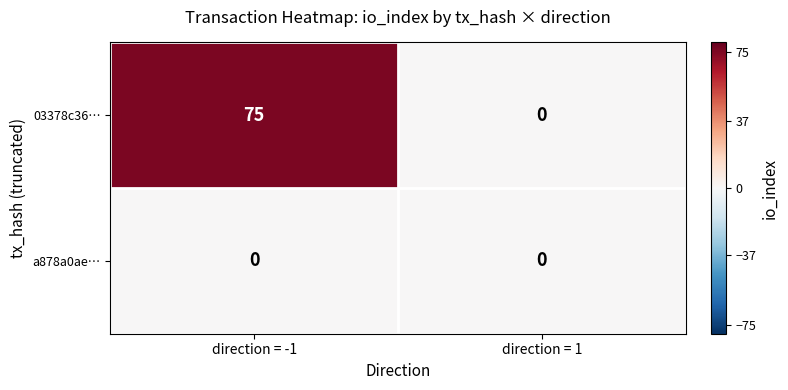

What is the average value of the 03378c36… series?

38